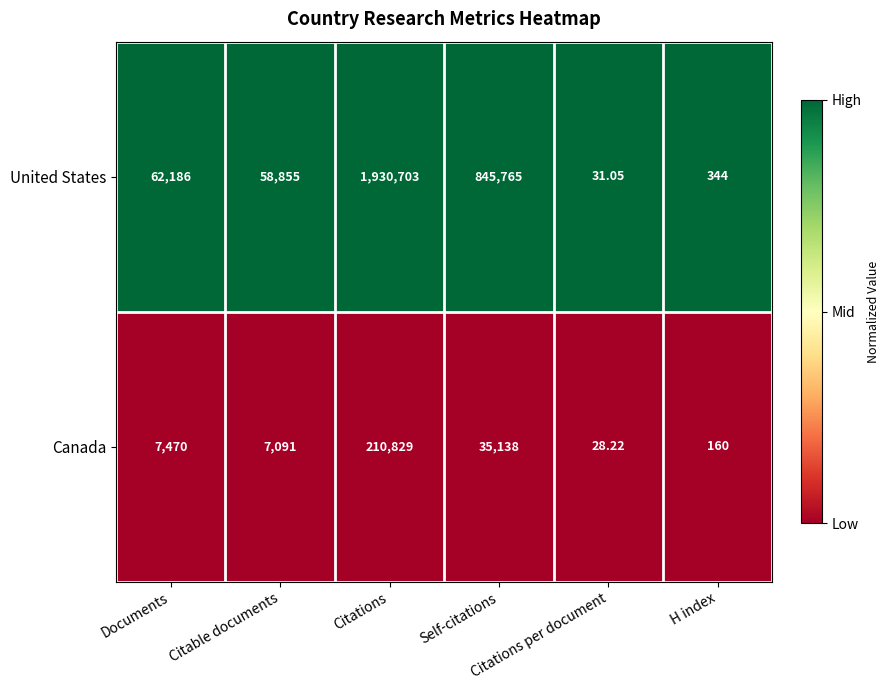

Which series has the widest spread of values?

United States